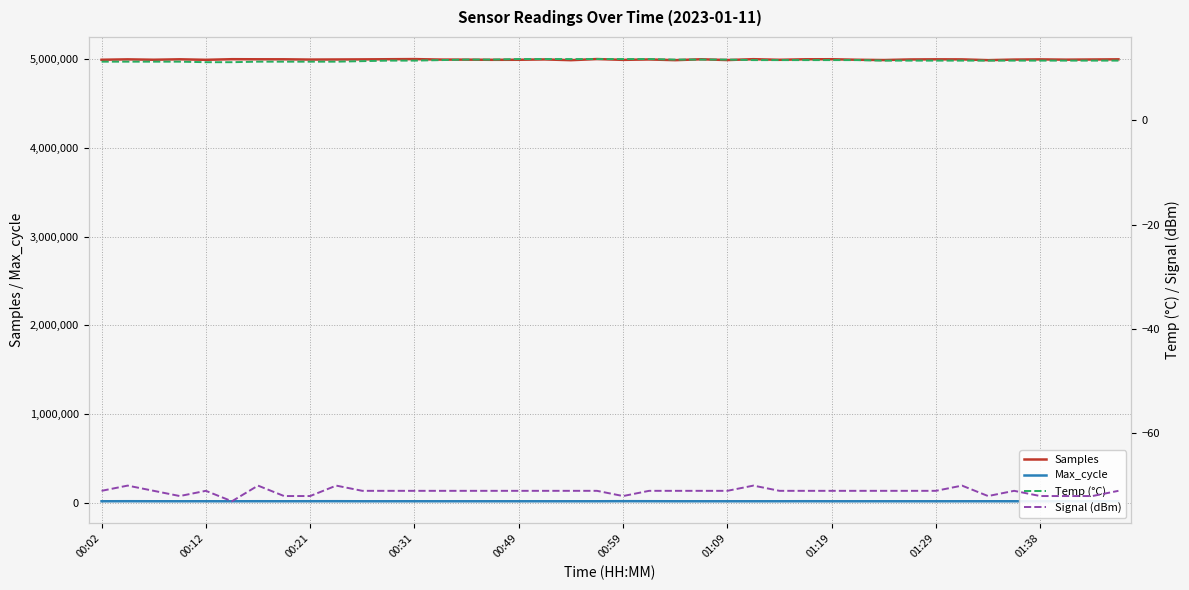

True or false: Samples and Max_cycle intersect in this chart.

False